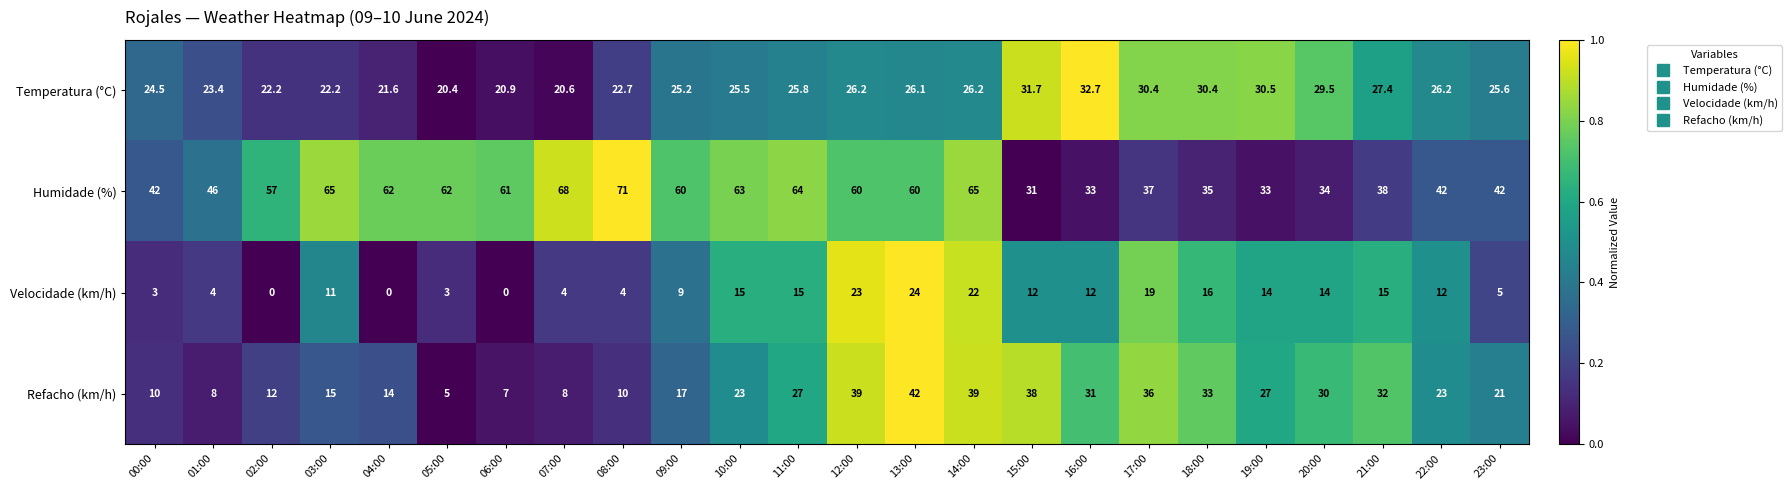

The value of Temperatura (°C) at 19:00 is 8.4. True or false?

False